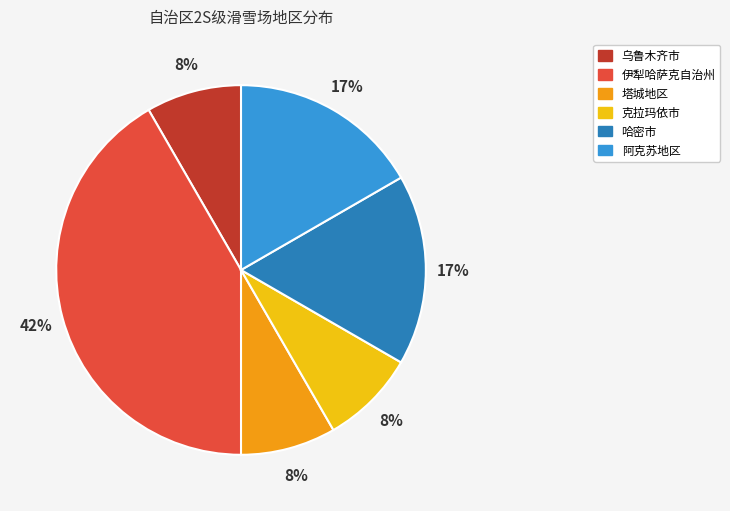

Which category has the biggest portion of the pie?

伊犁哈萨克自治州